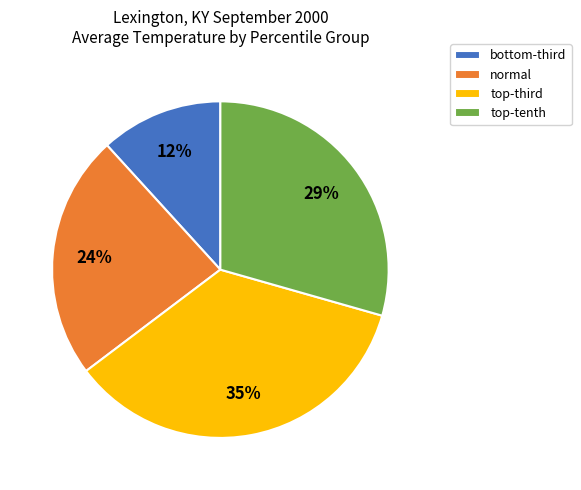

How many segments does this pie chart have?

4